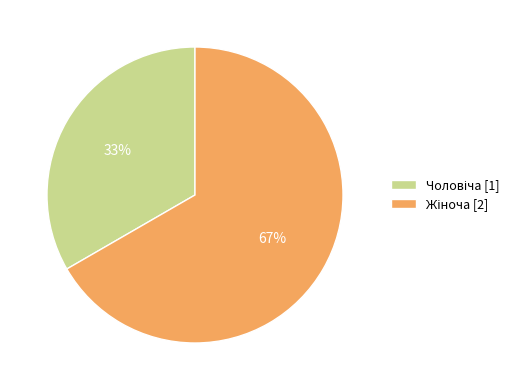

To the nearest percent, what is the average slice percentage?

50%